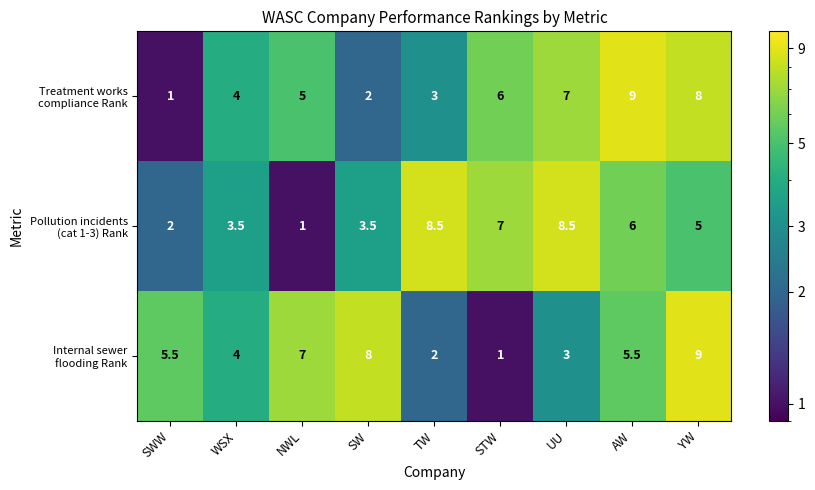

Count the number of categories in the chart.

9